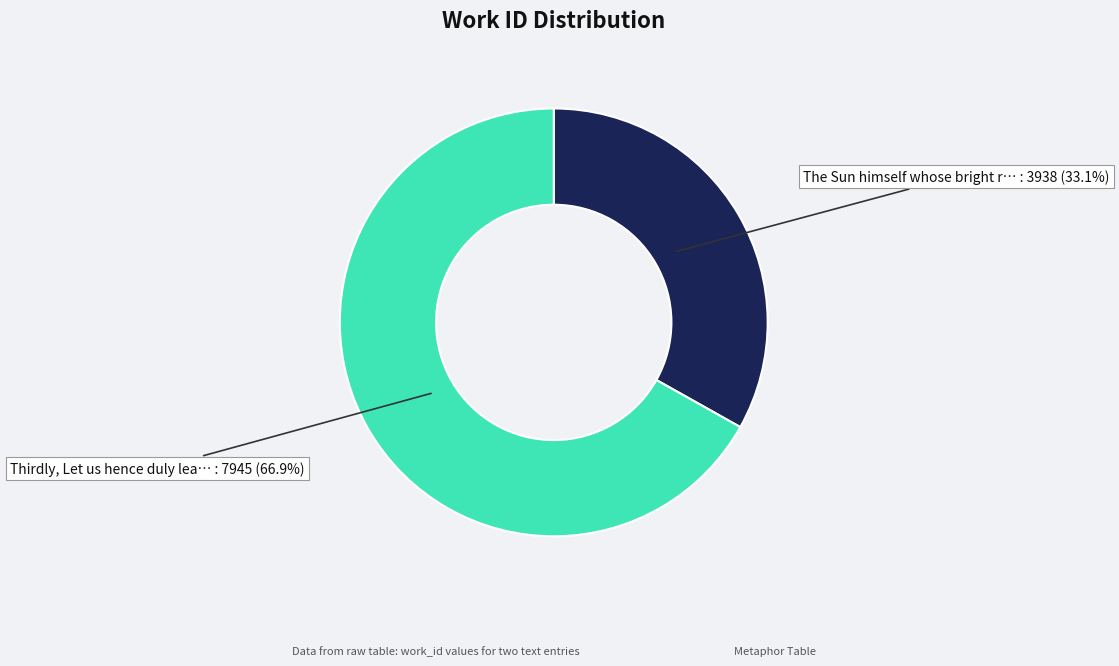

How many segments does this pie chart have?

2